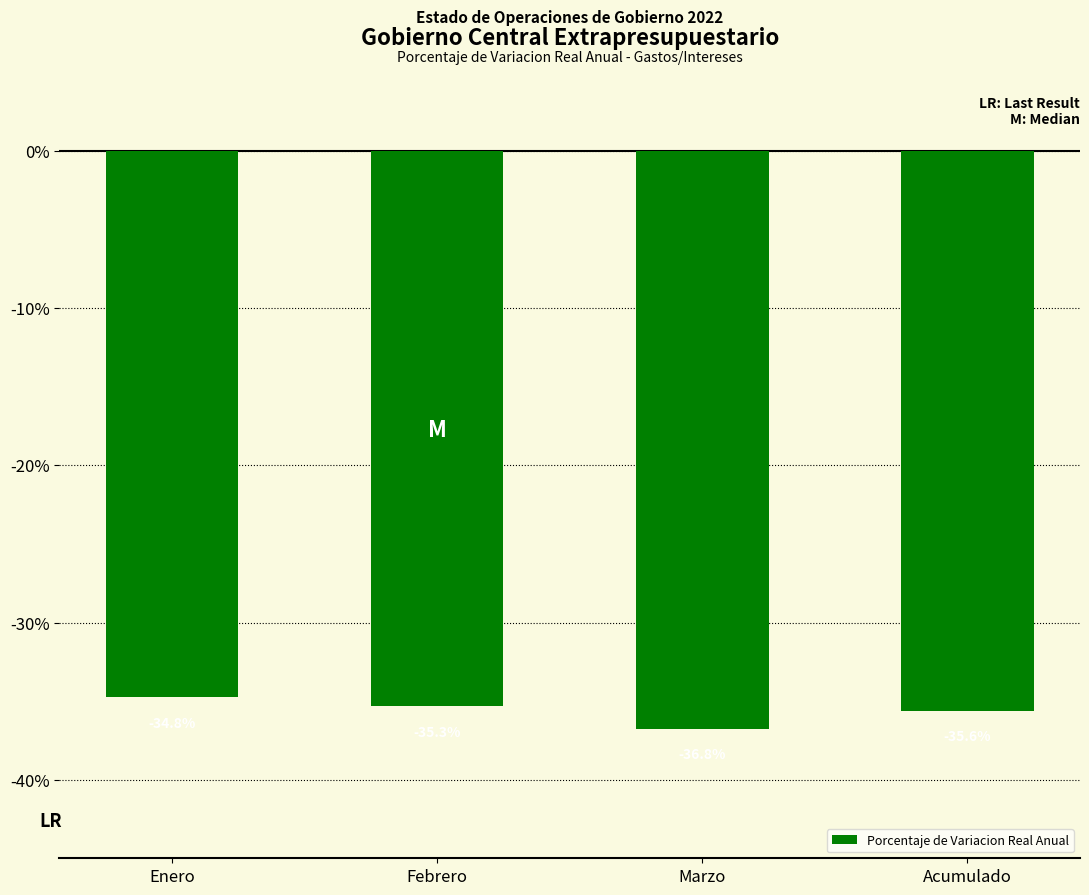

Reading left to right, transcribe all the data shown in this chart.

Enero=-34.8	Febrero=-35.3	Marzo=-36.8	Acumulado=-35.6